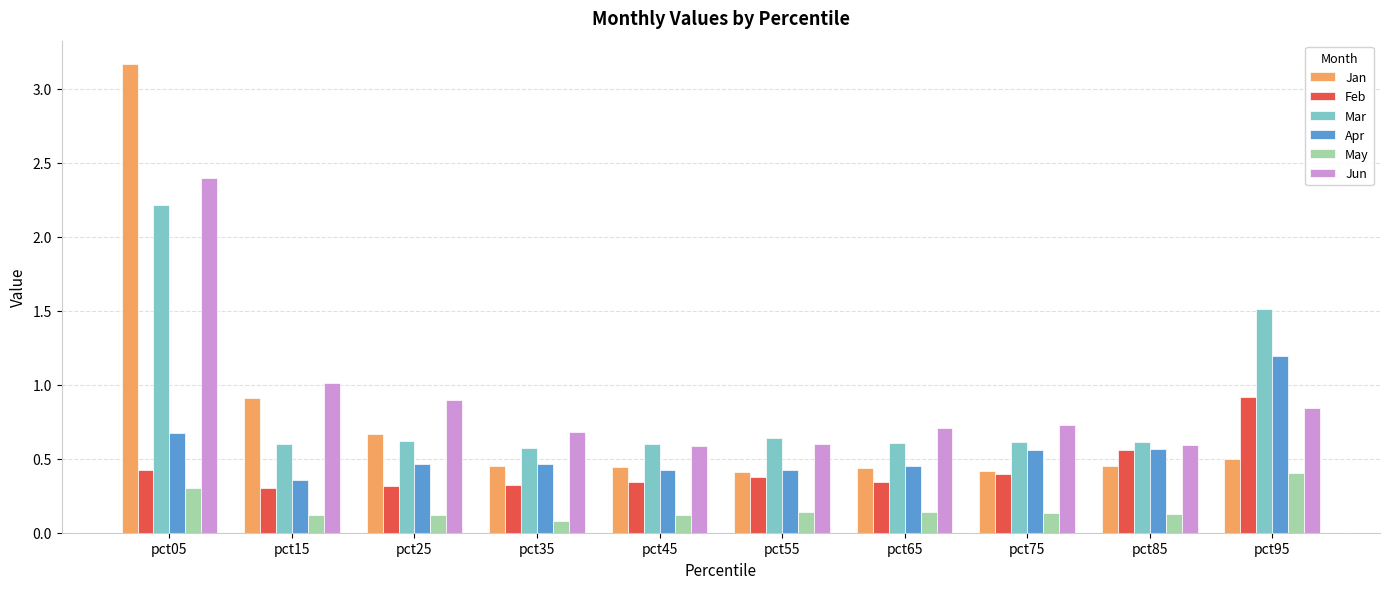

List the series in order of their peak value, highest first.

Jan, Jun, Mar, Apr, Feb, May